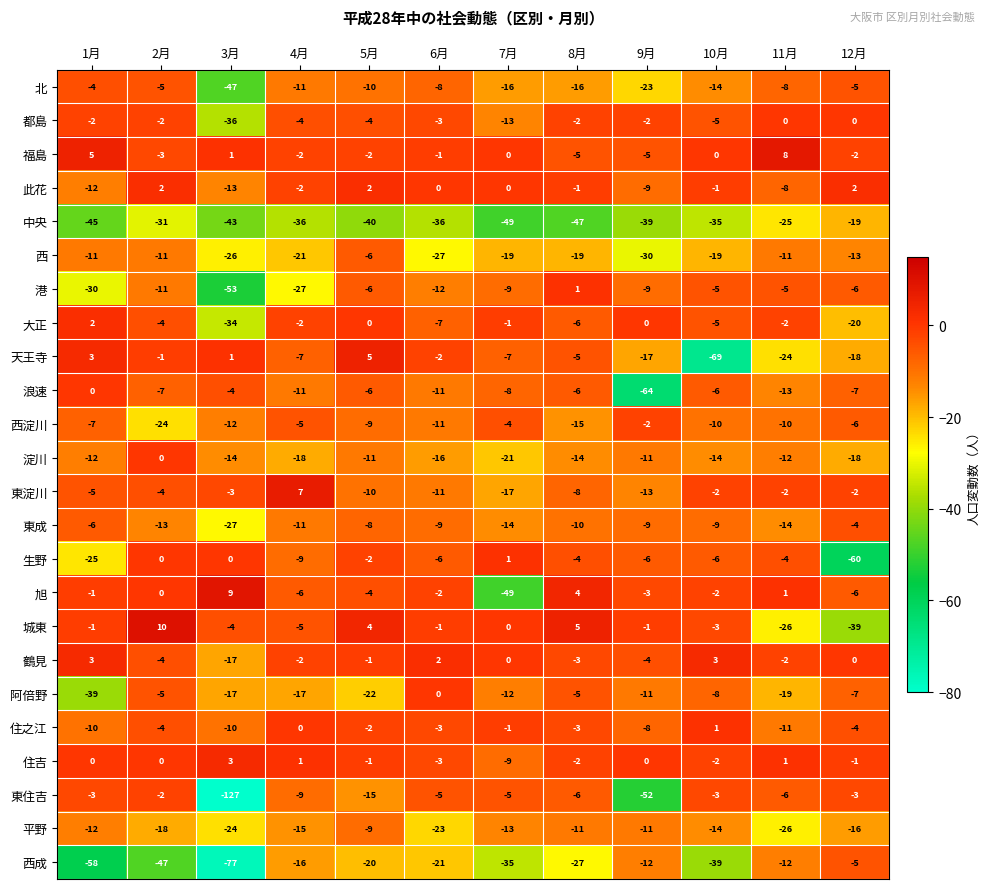

Where does the 東住吉 series first go above -5?

1月